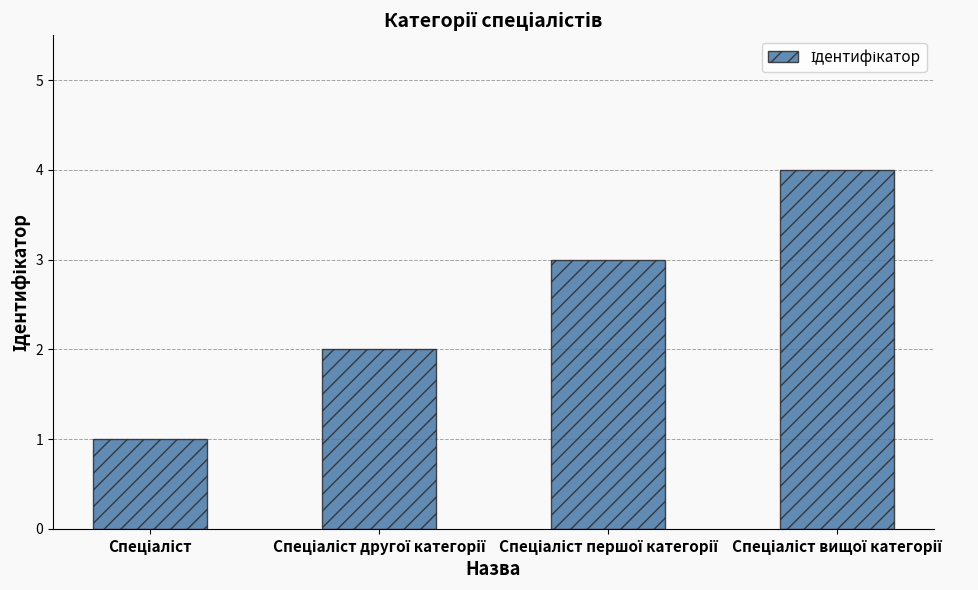

Are the bars horizontal?

No